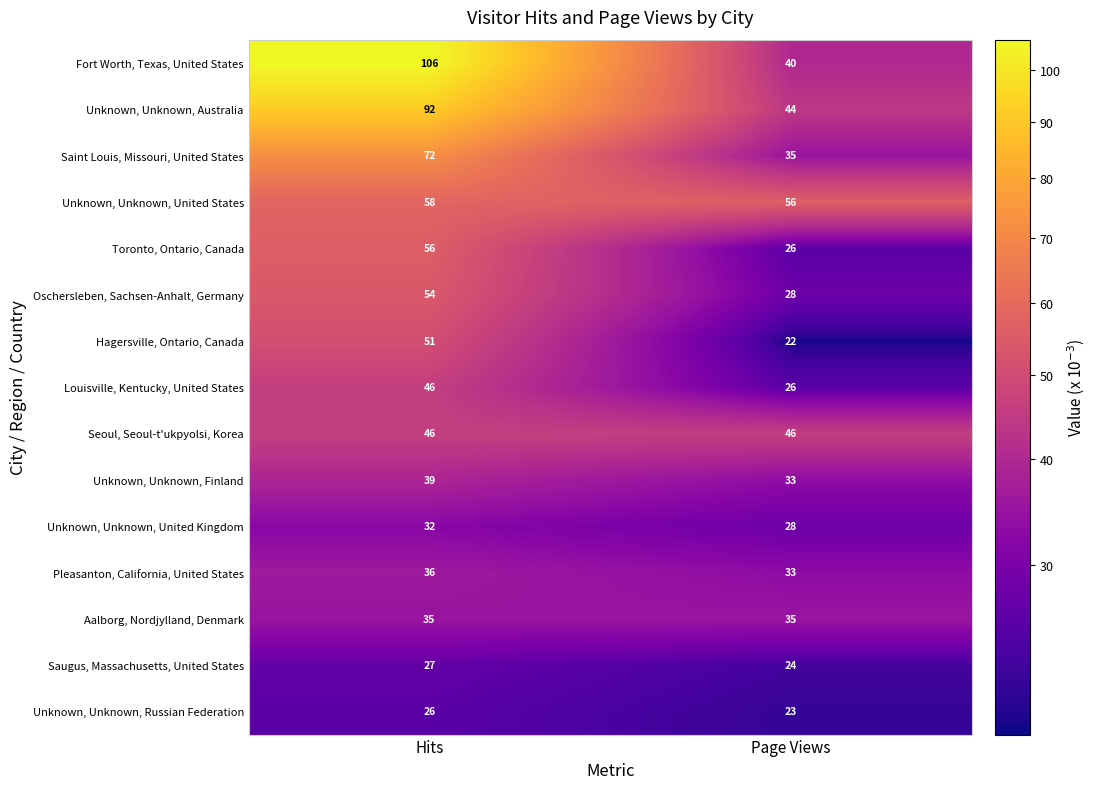

What is the difference between the maximum and minimum values in the Oschersleben, Sachsen-Anhalt, Germany series?

26